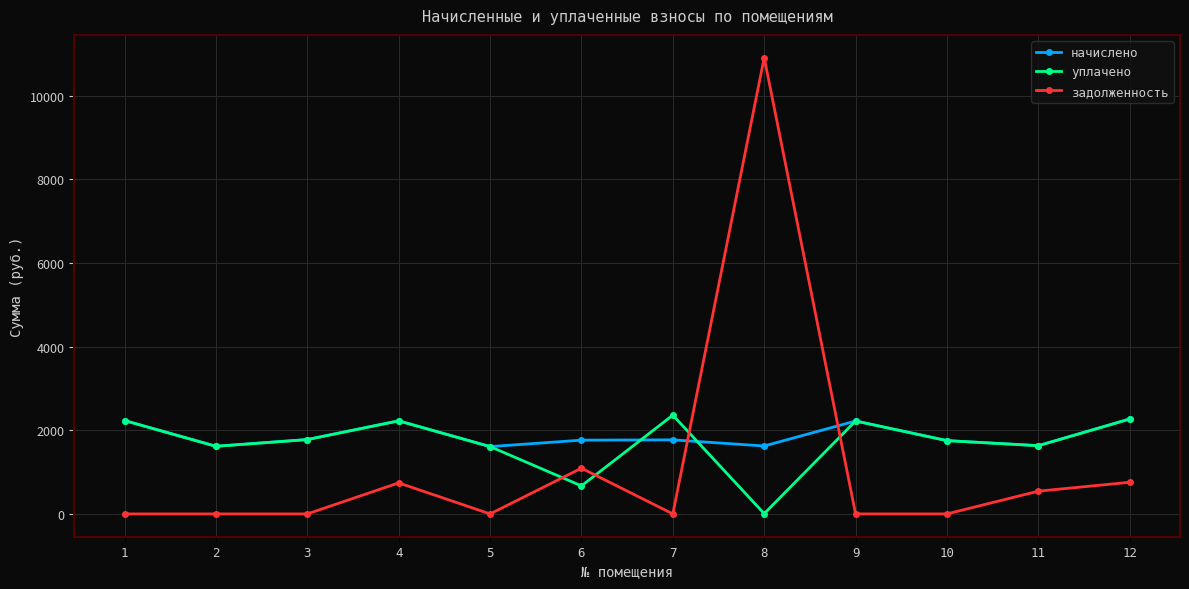

How many interior local valleys does the начислено series have?

4